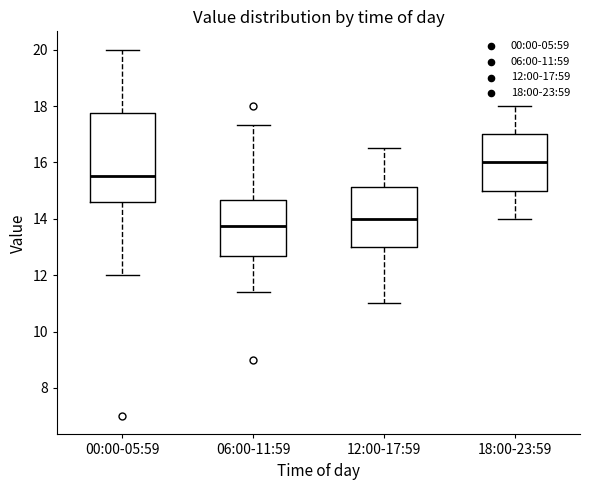

Where is the lower edge of the box for 00:00-05:59 on the y-axis? The values are not printed on the chart, so give them approximately, as read against the axis.

14.6